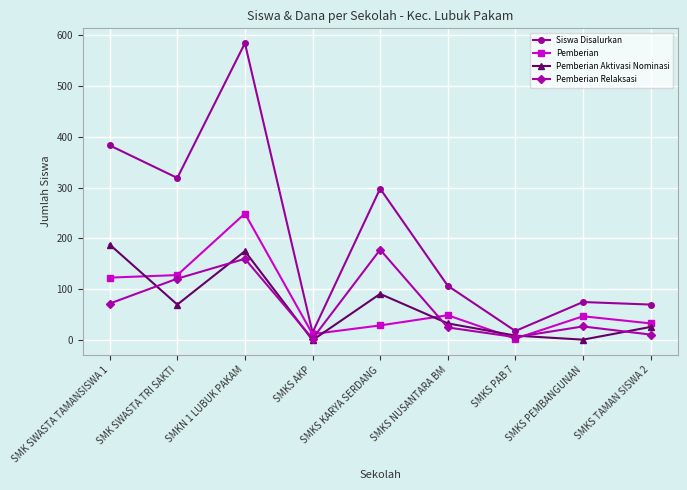

At which label does Siswa Disalurkan first exceed 107?

SMK SWASTA TAMANSISWA 1